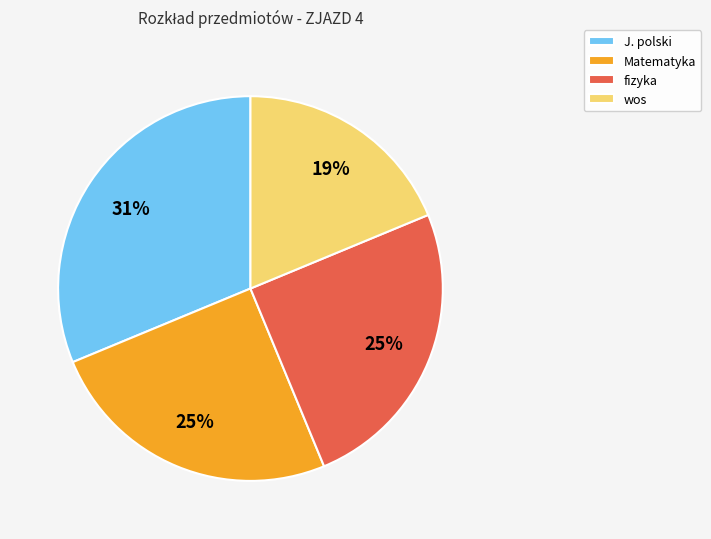

To the nearest percent, what is the combined percentage of J. polski and fizyka?

56%